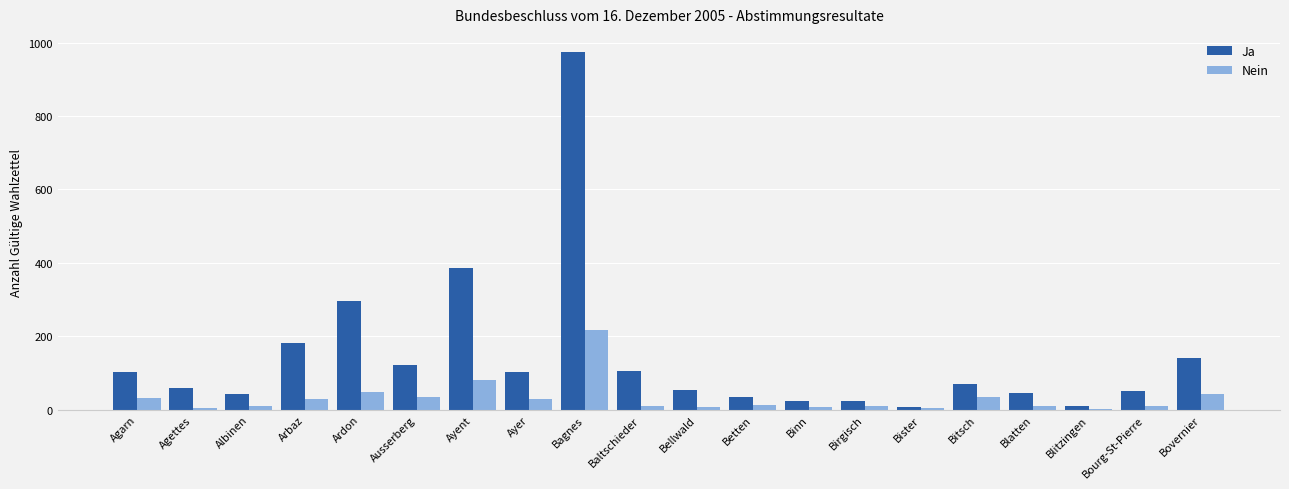

Where does the Ja series first go above 71?

Agarn